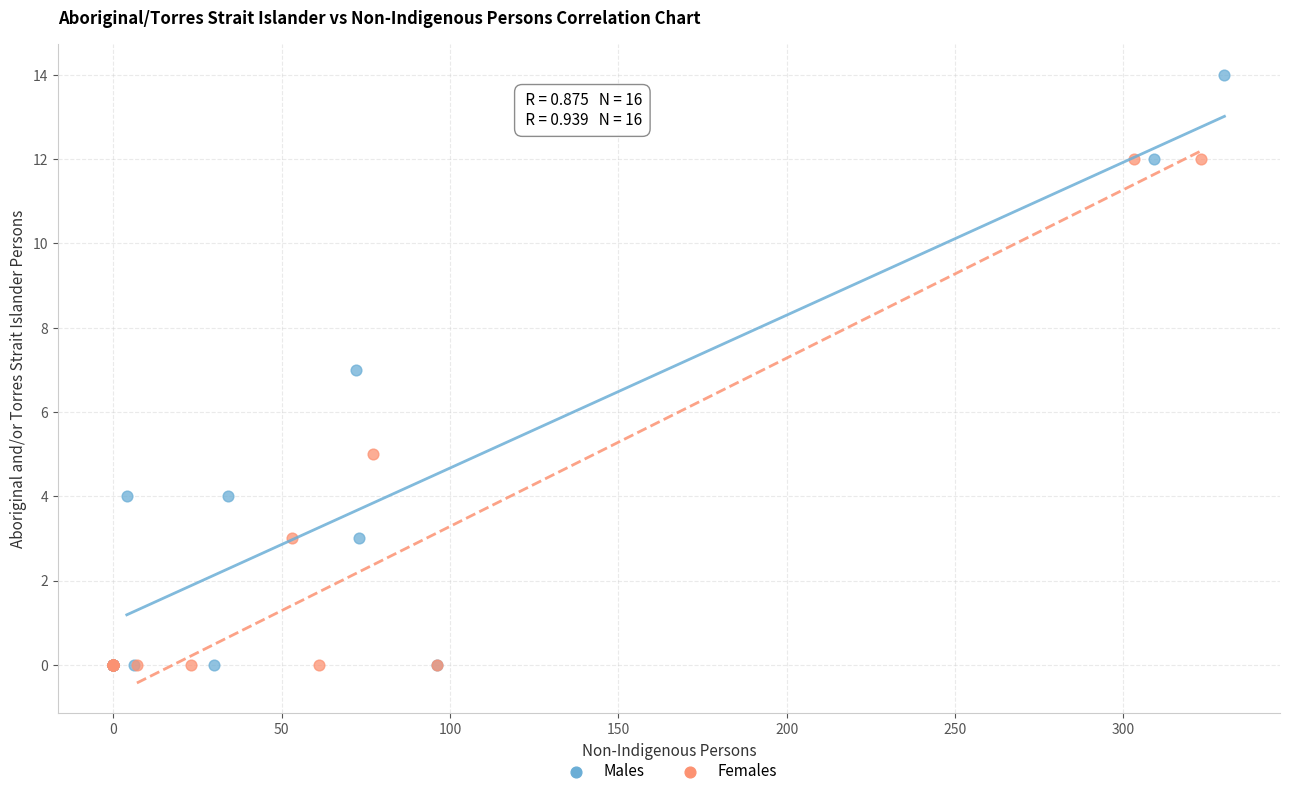

Which series contains the highest Y value?

Males